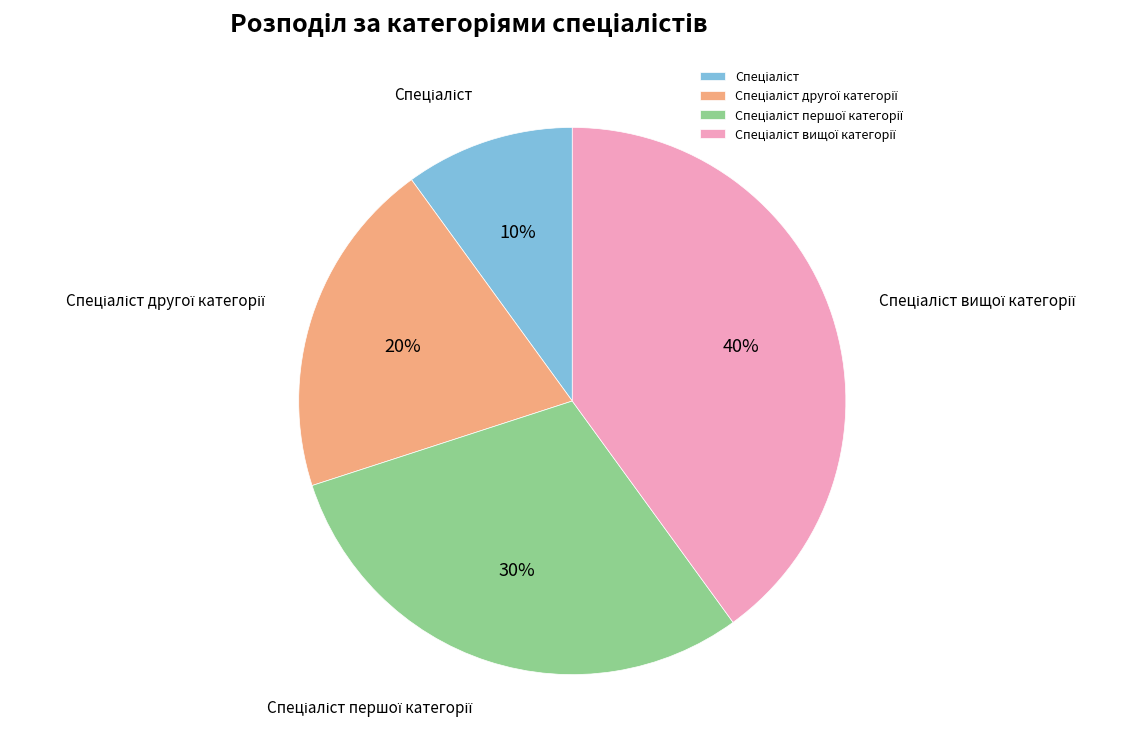

Count the number of slices in the pie.

4